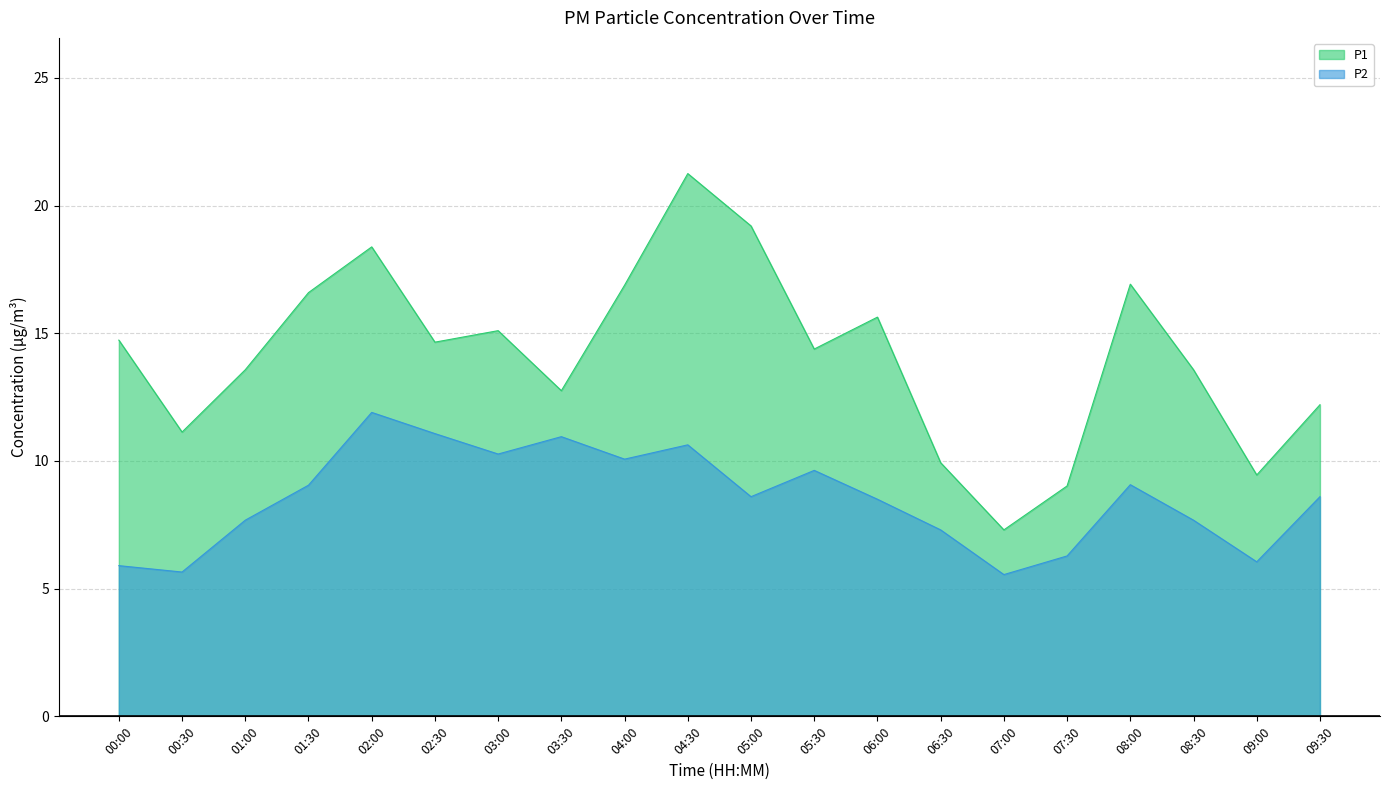

Does the chart display data point markers on the line(s)?

No